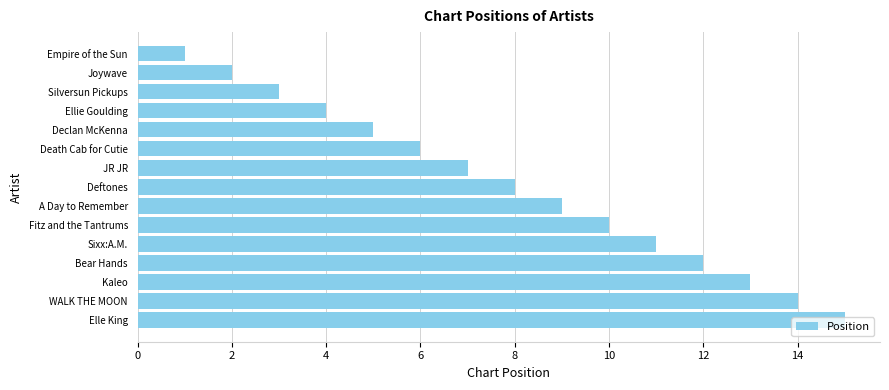

Rank the categories by value from highest to lowest.

Elle King, WALK THE MOON, Kaleo, Bear Hands, Sixx:A.M., Fitz and the Tantrums, A Day to Remember, Deftones, JR JR, Death Cab for Cutie, Declan McKenna, Ellie Goulding, Silversun Pickups, Joywave, Empire of the Sun